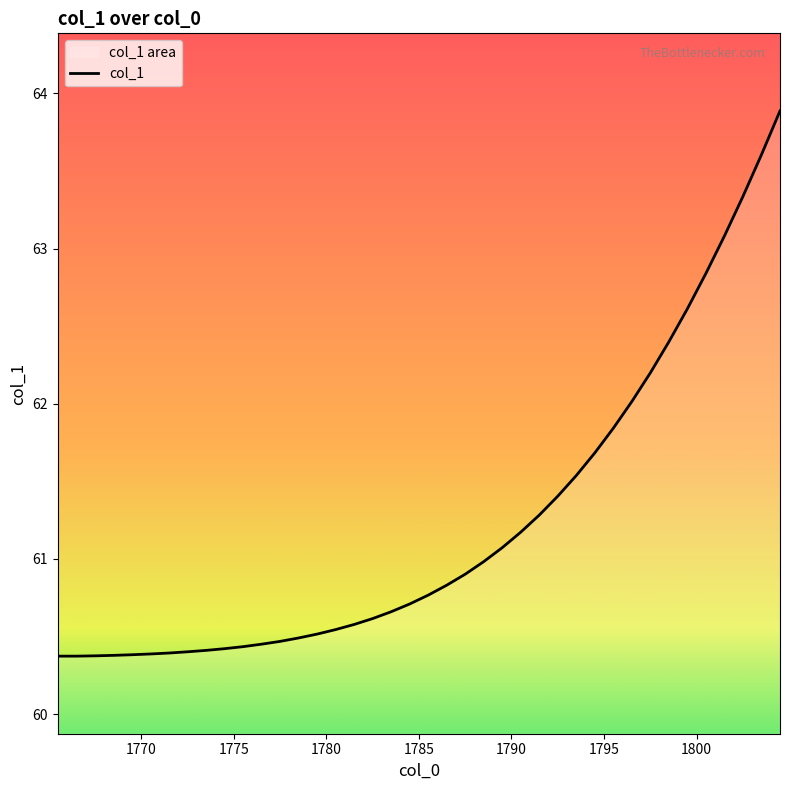

What is the difference between the maximum and minimum values?

3.5